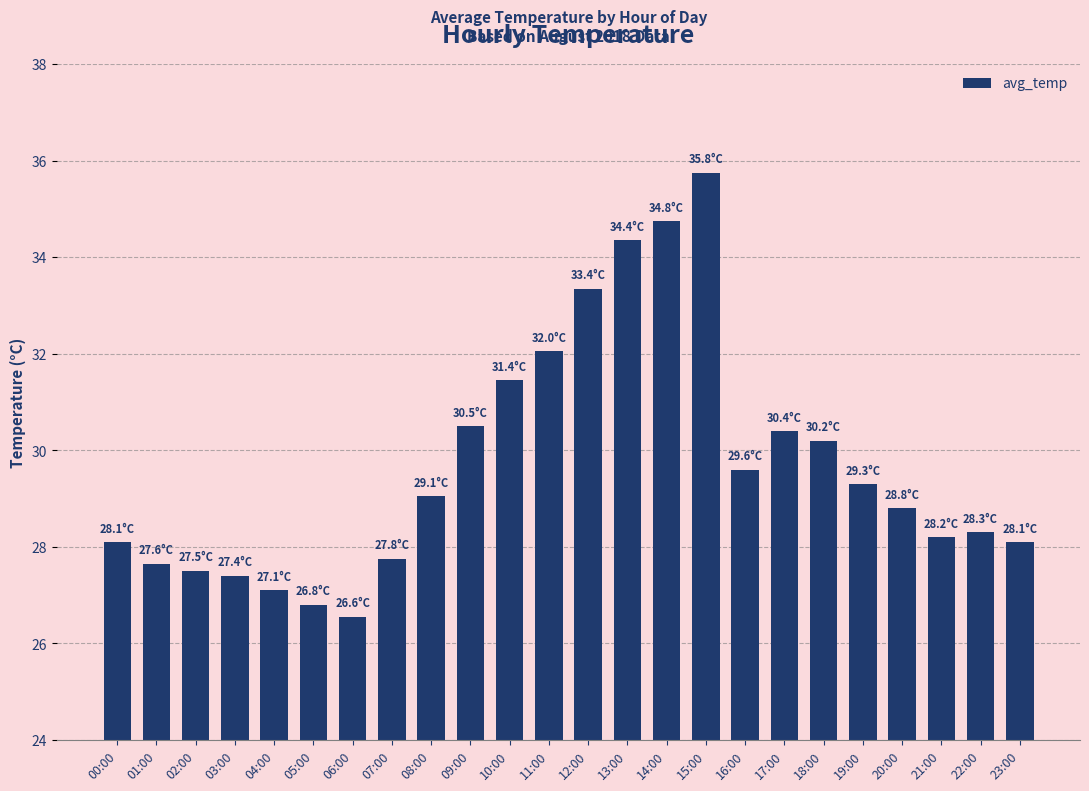

Are the bars horizontal?

No